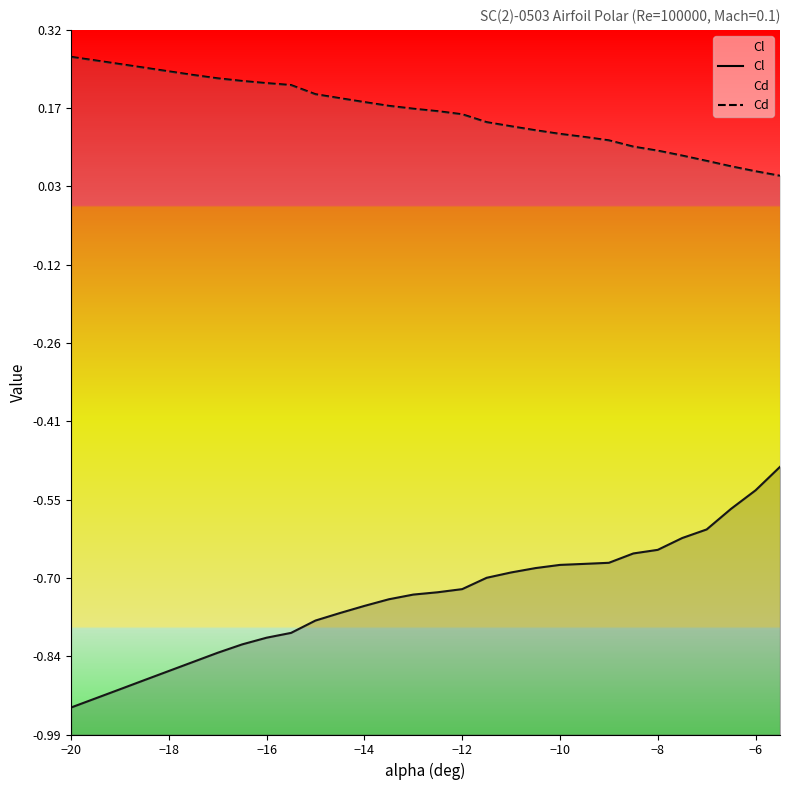

At −12, list the series in order from smallest to largest.

Cl, Cd